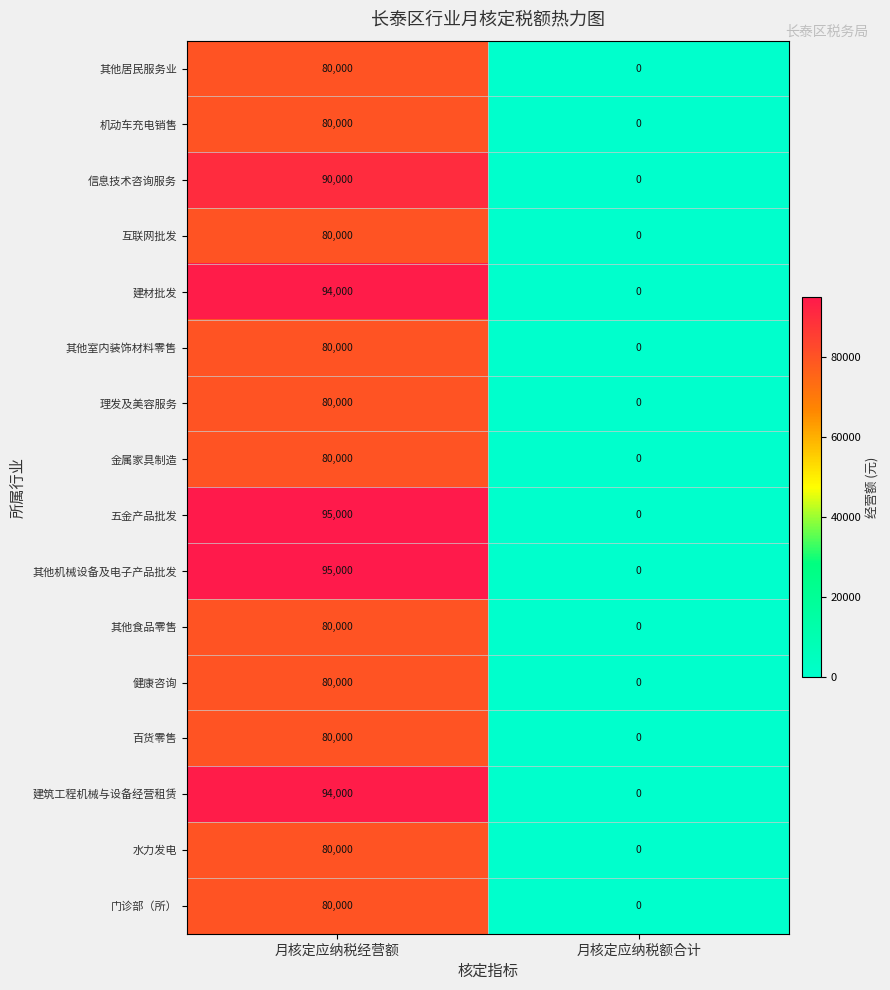

At which category does the chart reach its peak across all series?

月核定应纳税经营额